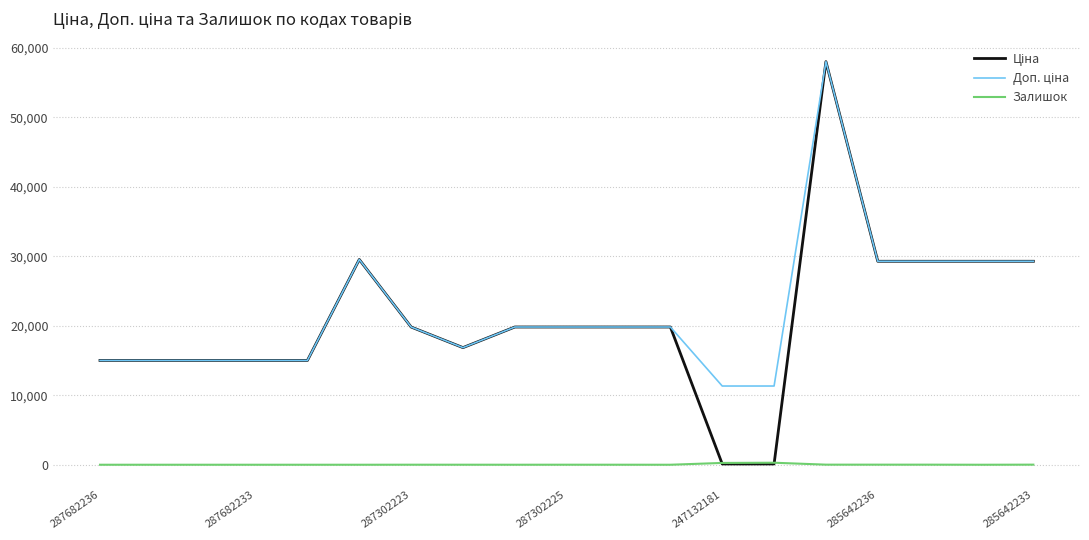

What is the maximum value shown in the chart?

58037.0